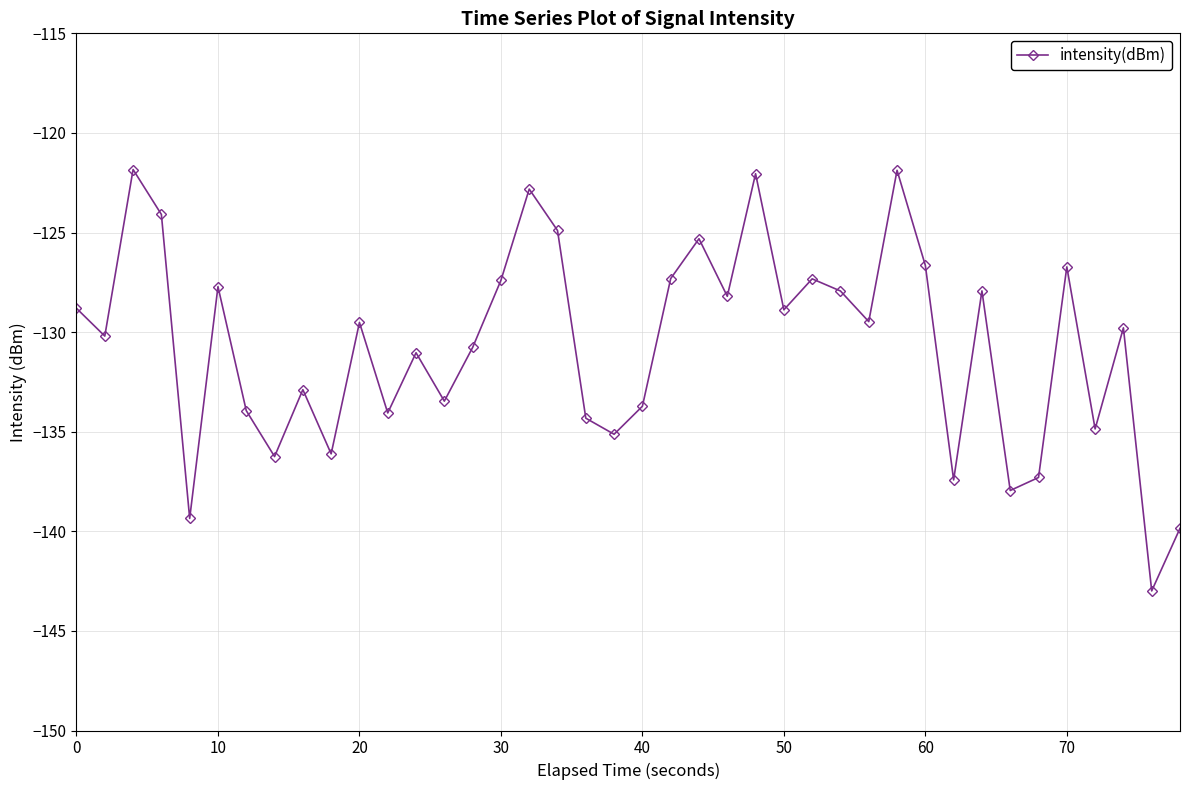

What is the value of the 2nd point from the left?

-130.2